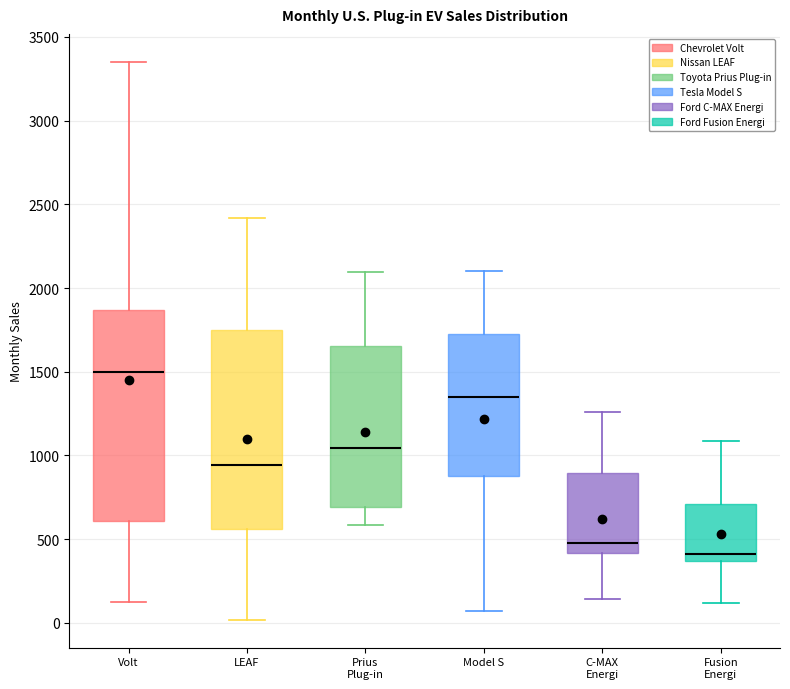

Comparing the boxes themselves (not the whiskers), which one is the tallest?

Volt